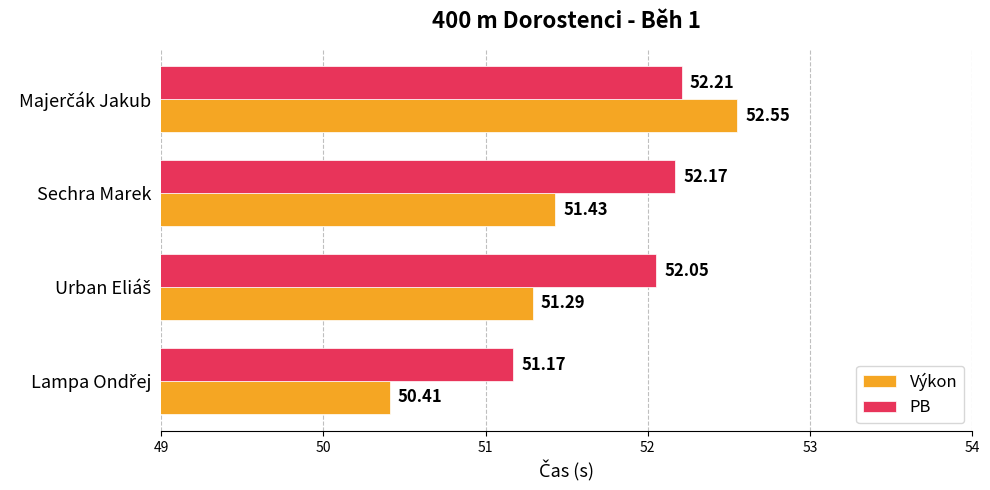

Which series has the widest spread of values?

Výkon